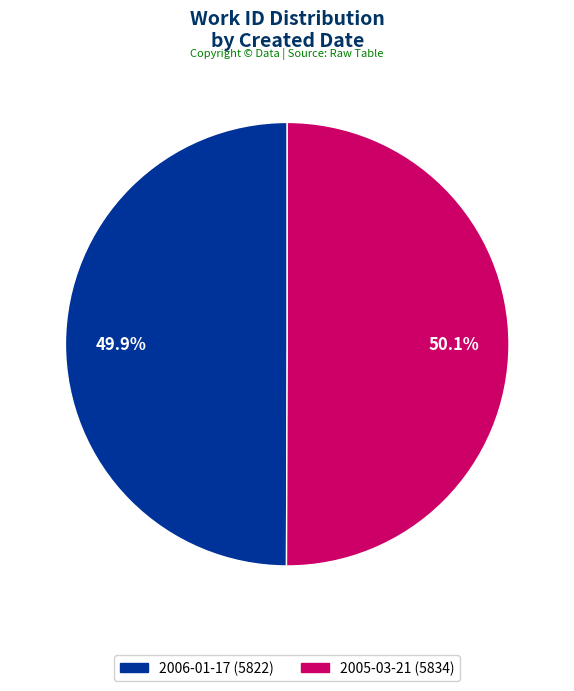

Approximately how many times larger is the value at 2005-03-21 compared to 2006-01-17?

1.0